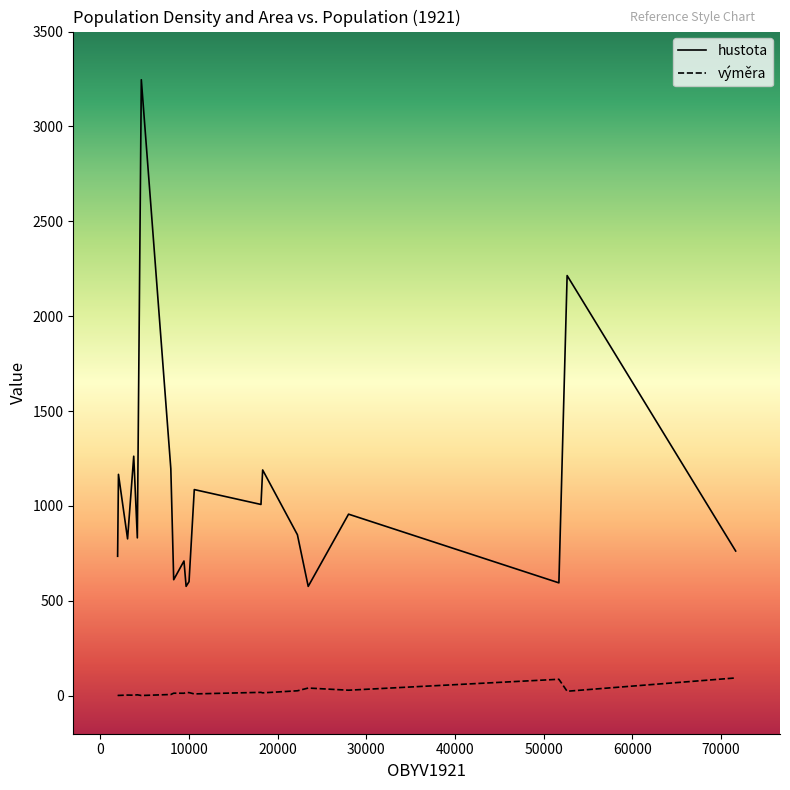

Which series has the widest spread of values?

hustota